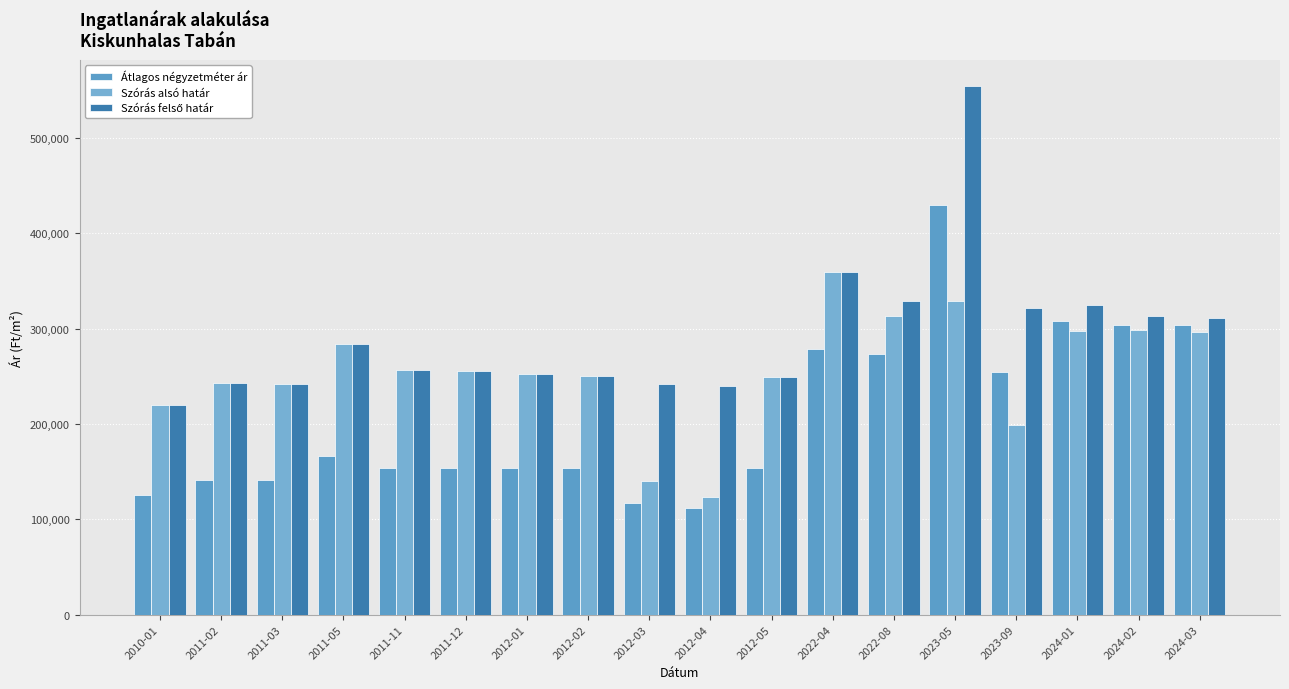

True or false: Szórás alsó határ has a value of 283486 at 2011-05.

True